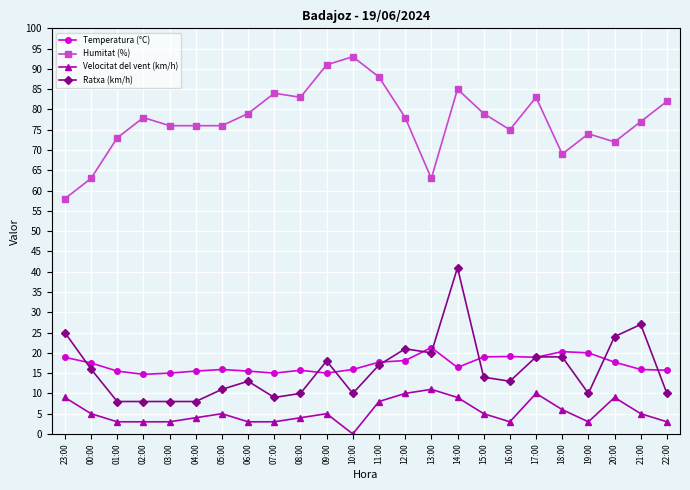

Does the chart display data point markers on the line(s)?

Yes